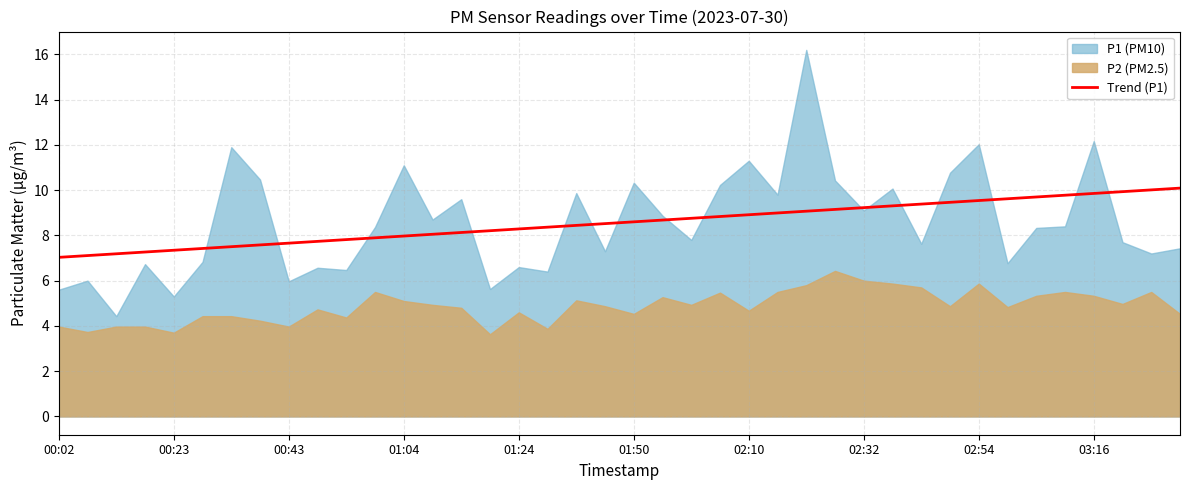

What is the minimum value for Trend (P1)?

7.0